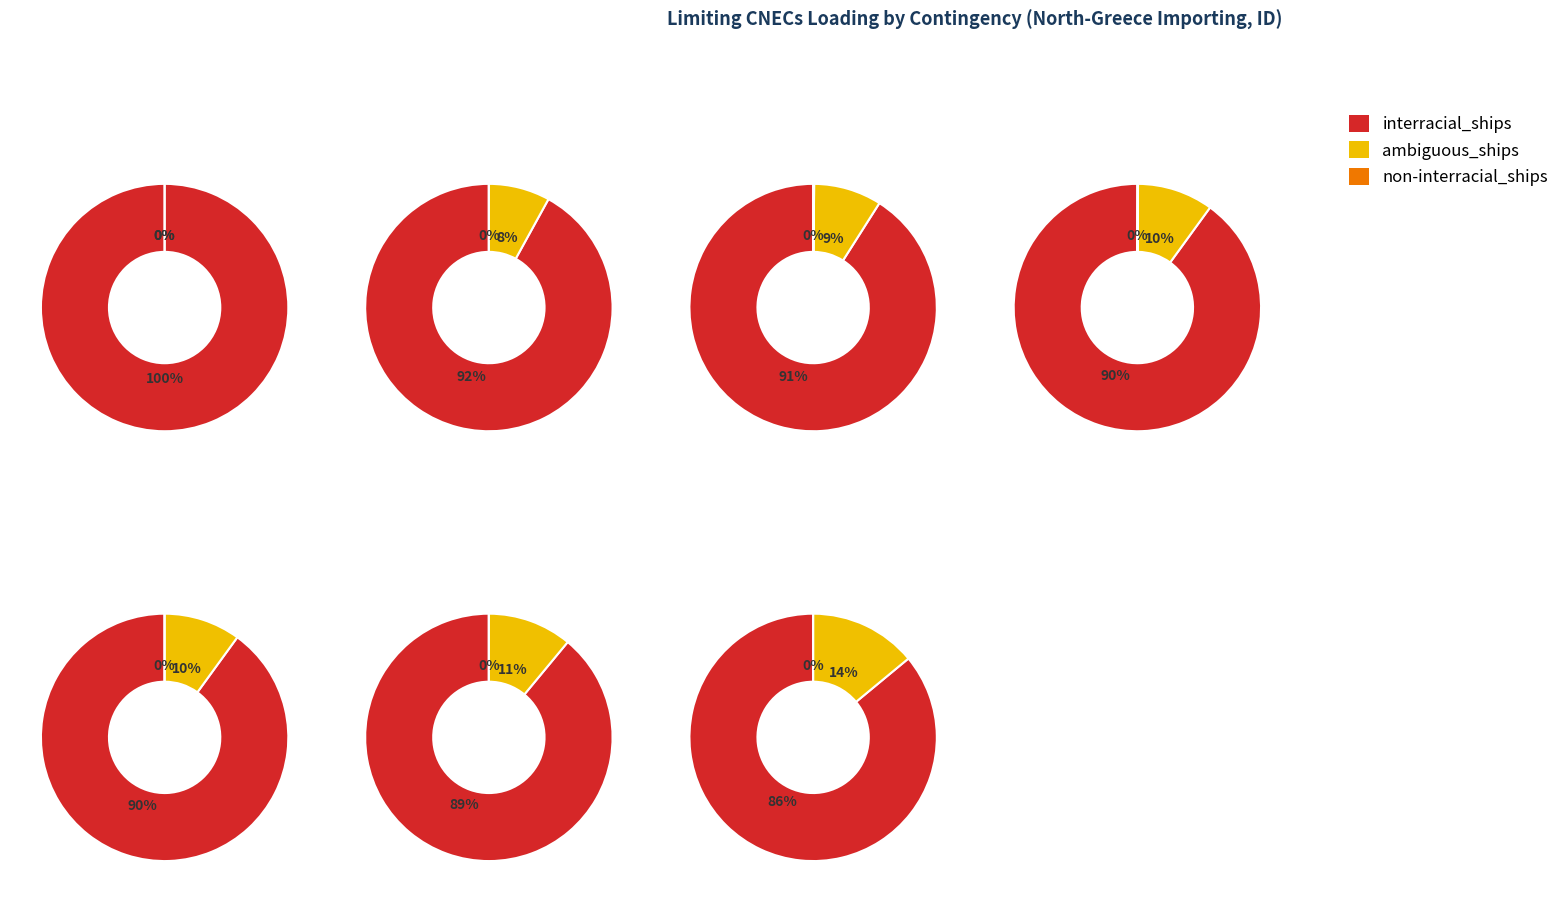

True or false: GR_CO_00001 accounts for 1% of the total.

False